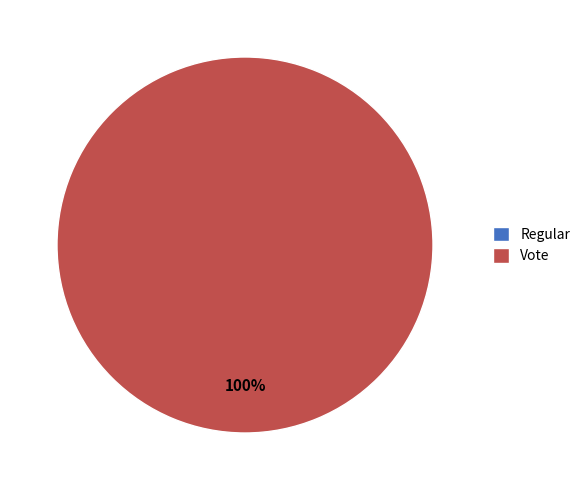

Do Vote and Regular together represent more than half of the pie?

Yes